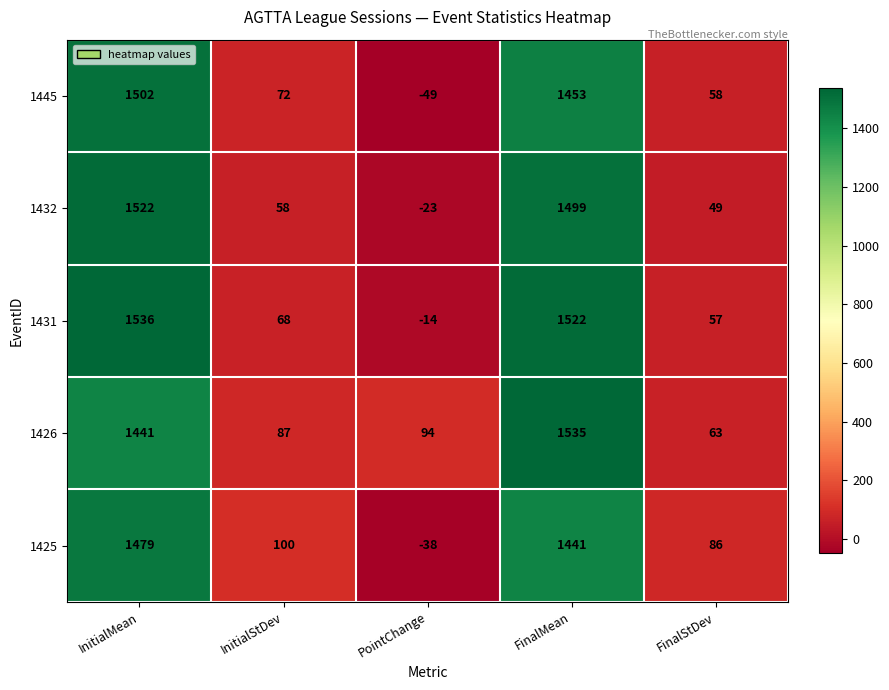

How many positive values does the 1432 series have?

4